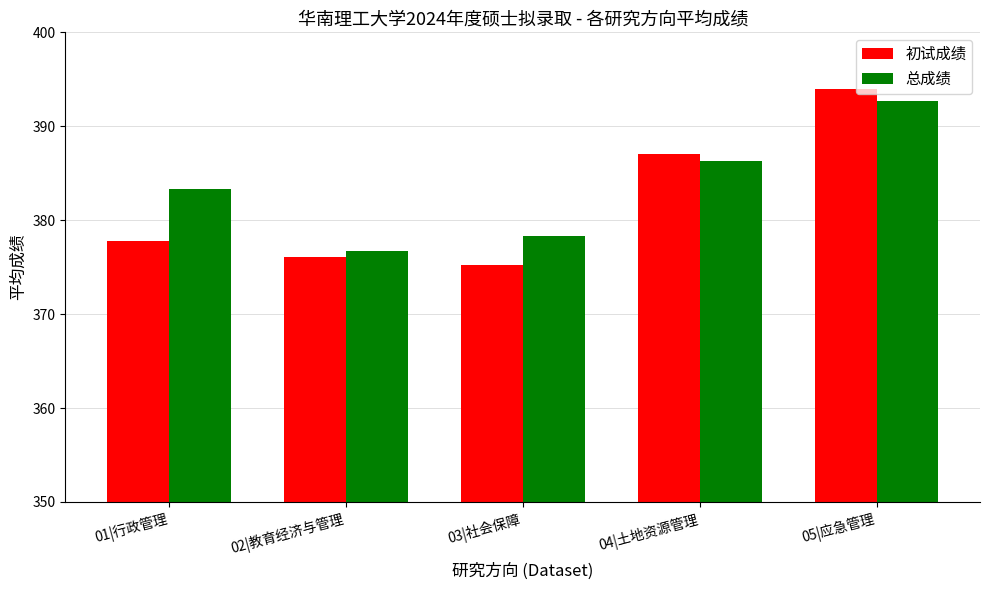

What is the value of the 总成绩 bar at the 5th from the left?

392.7